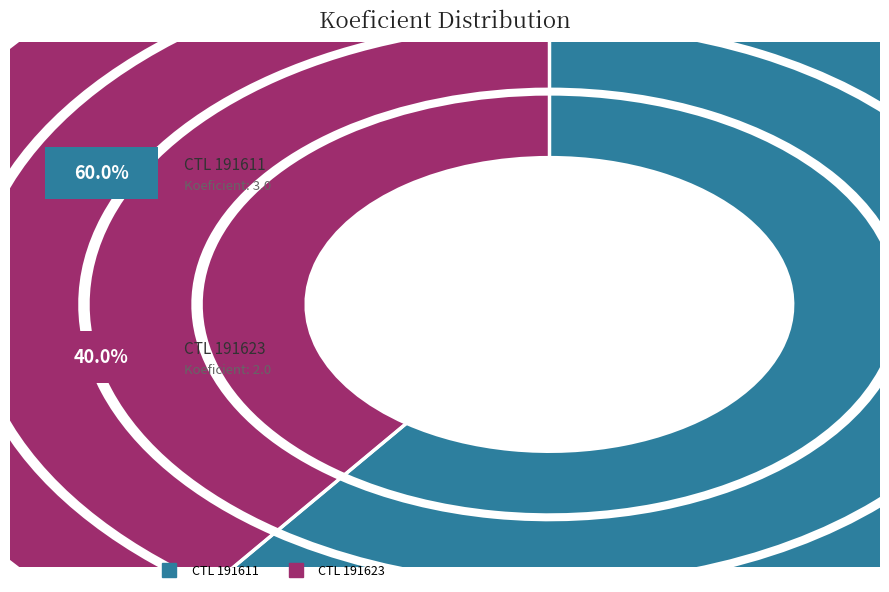

What is the largest slice in the pie chart?

191611